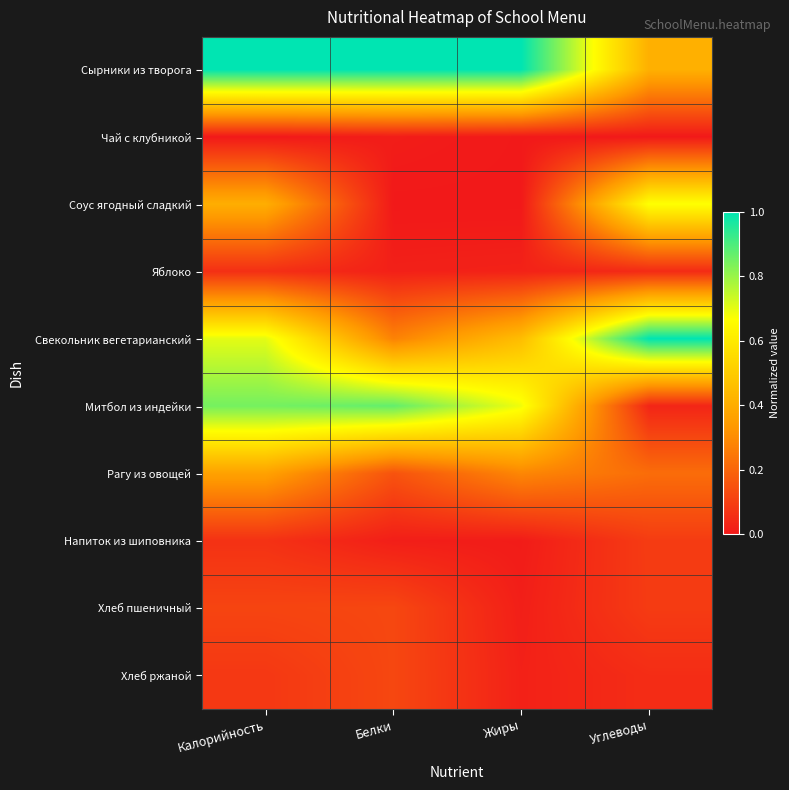

What is the spread (max minus min) of values at Белки?

1.0